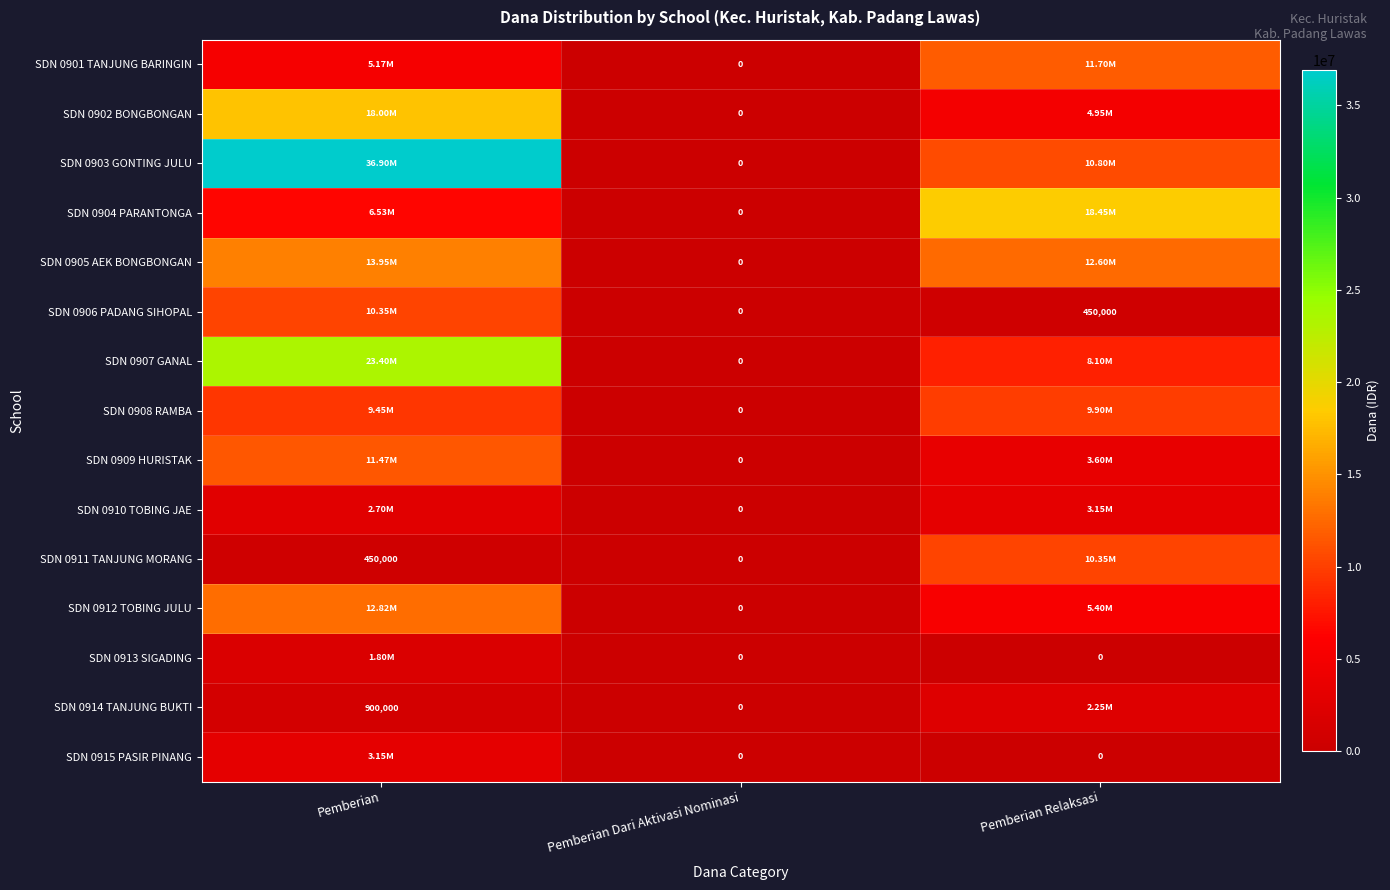

What is the sum of the SDN 0914 TANJUNG BUKTI values at Pemberian Dari Aktivasi Nominasi and Pemberian?

900000